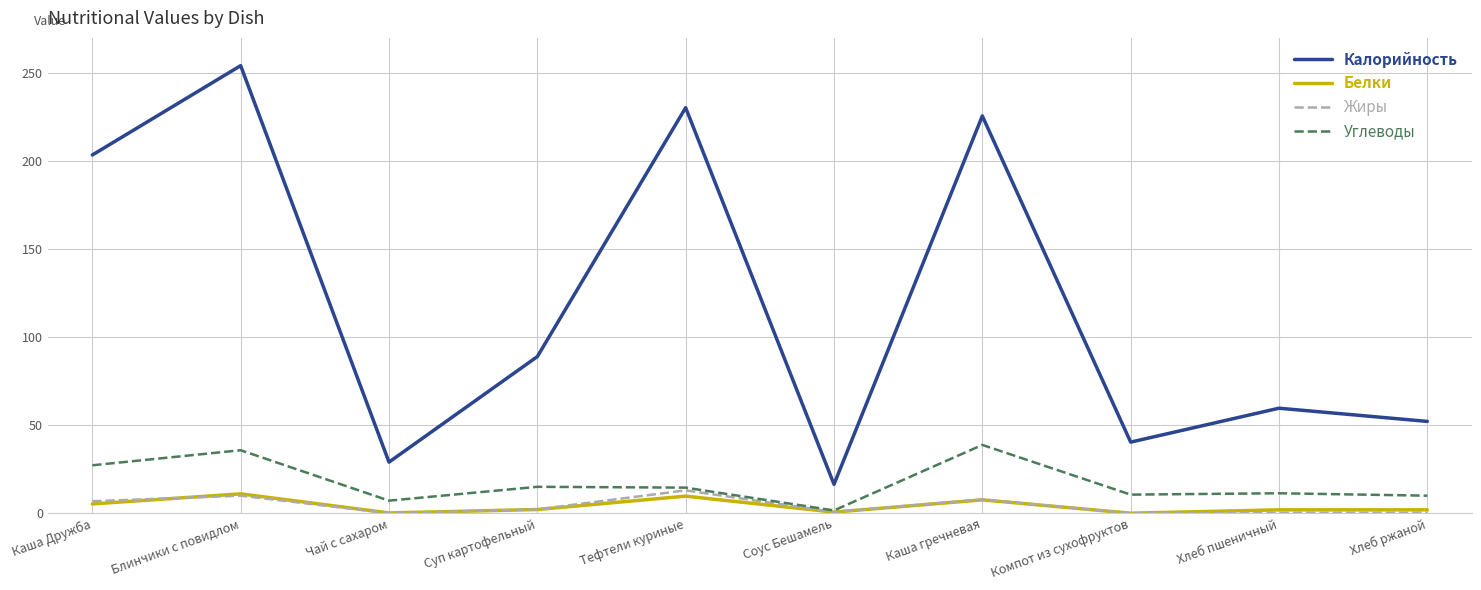

Is it true that Калорийность equals 203.5 at Каша Дружба?

True